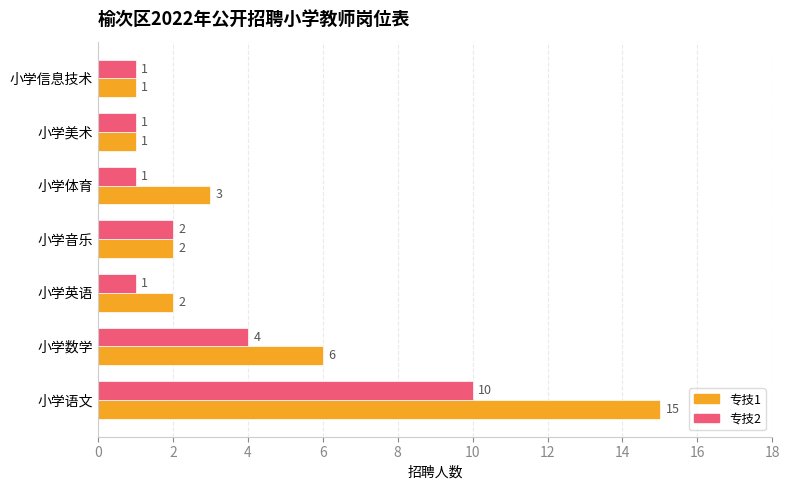

Which series changed the most between 小学语文 and 小学信息技术?

专技1